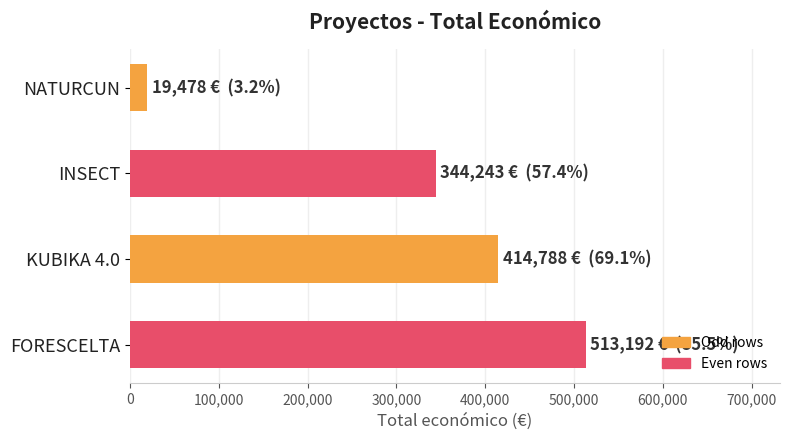

Are the bars horizontal?

Yes